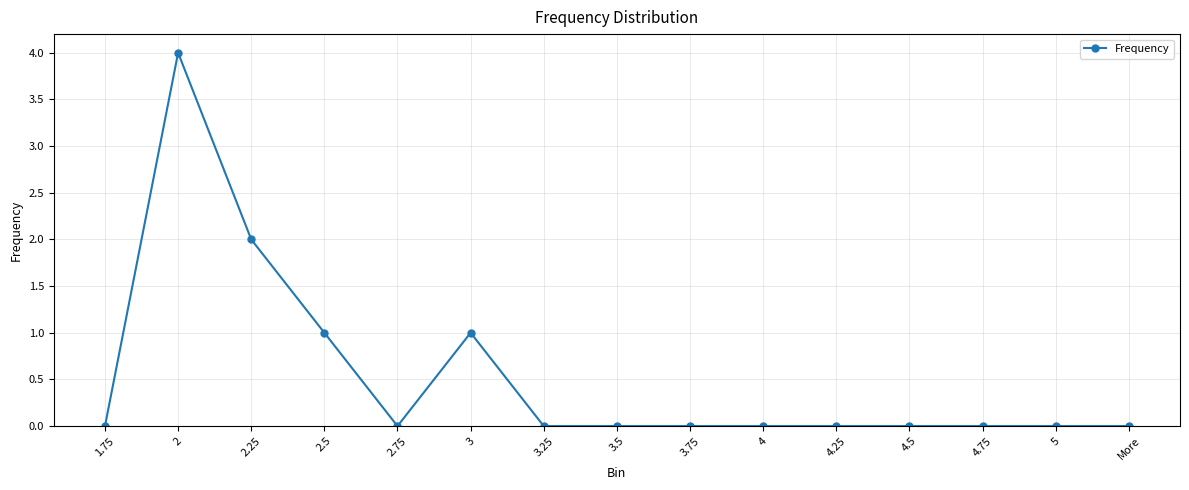

What is the change in value from 2 to 4.25?

-4